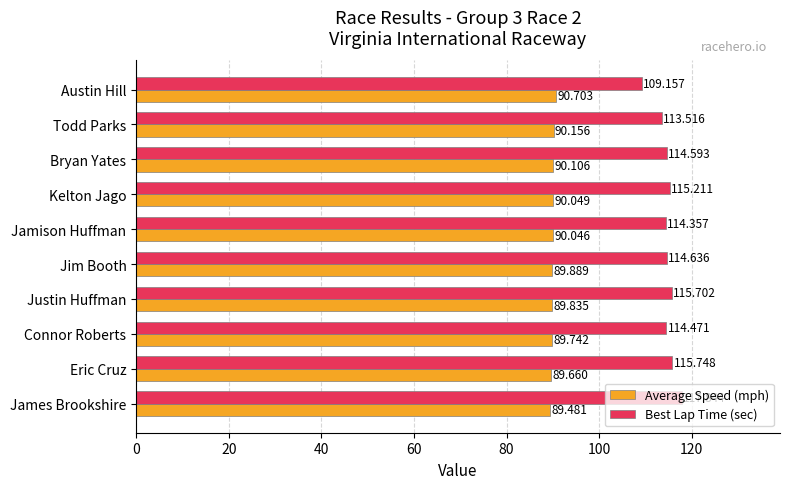

Which series has the widest spread of values?

Best Lap Time (sec)